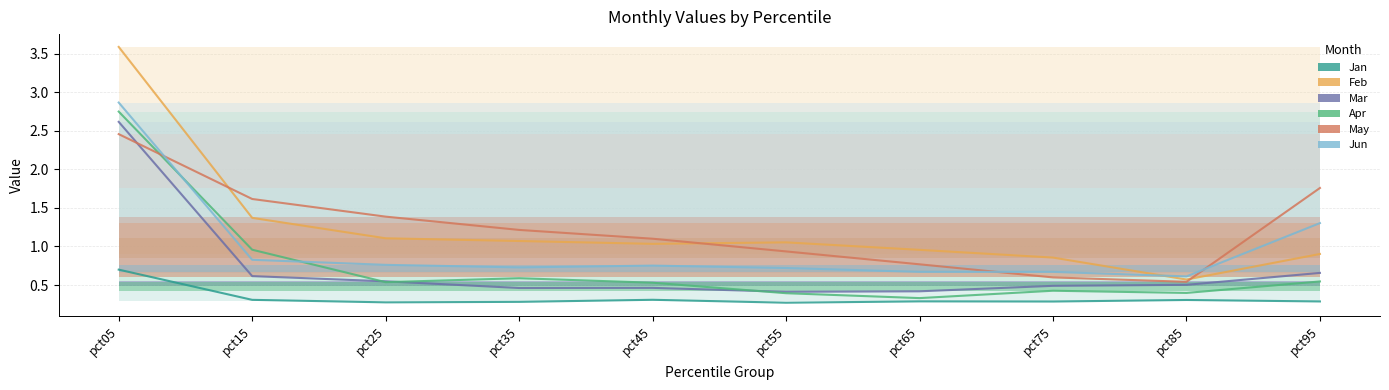

What is the smallest value displayed?

0.3